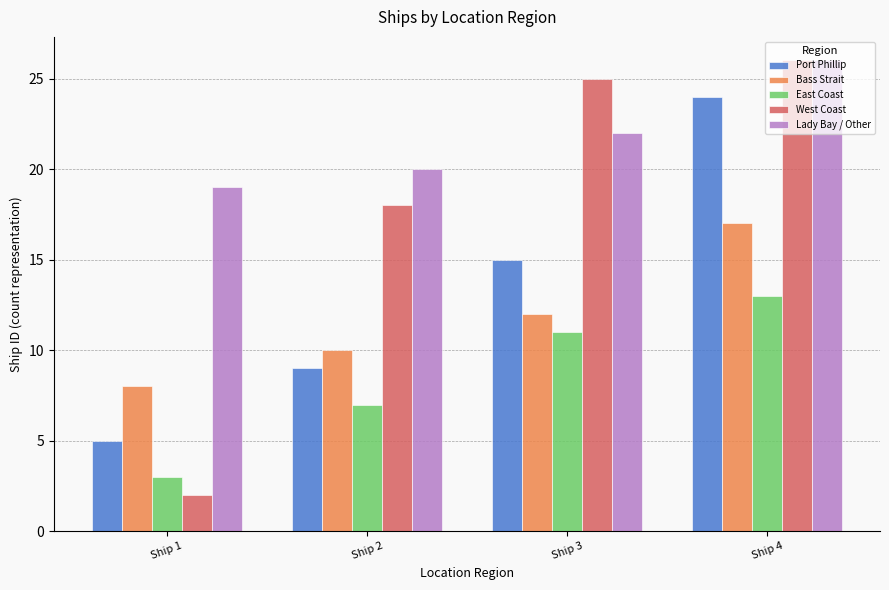

What is the value of the East Coast bar at the 1st from the left?

3